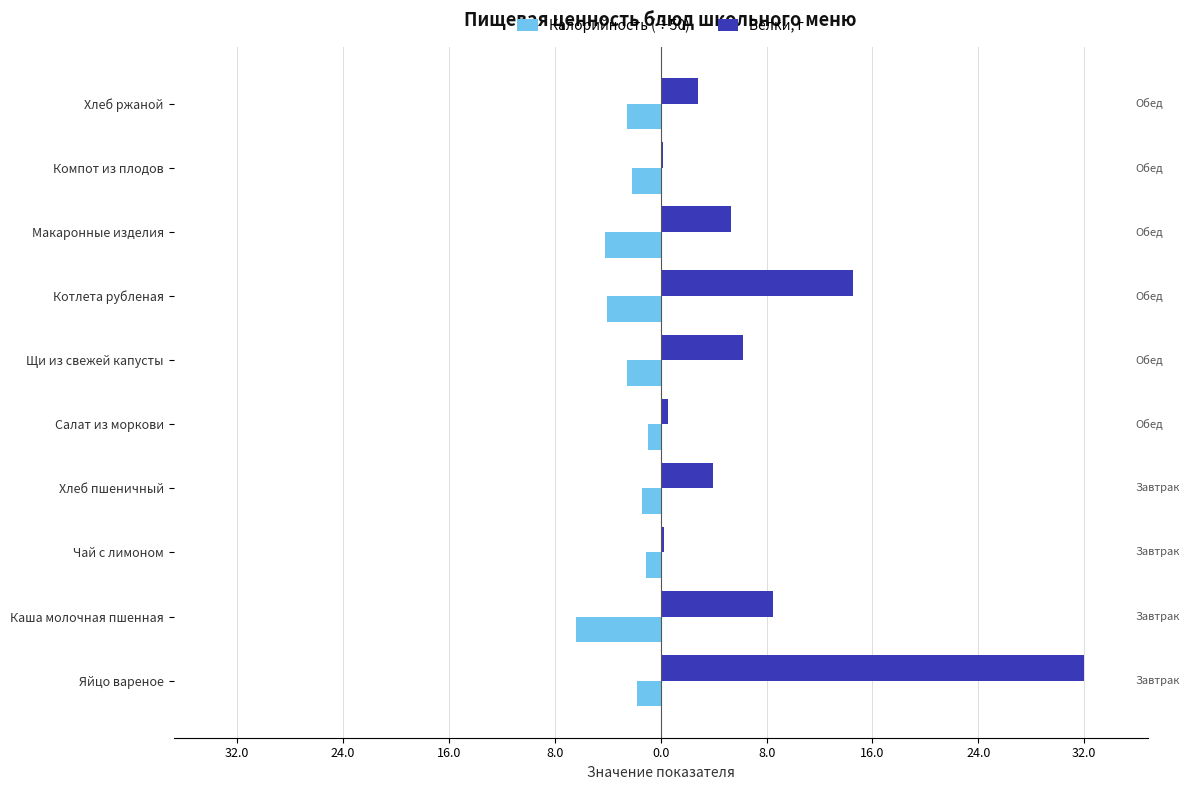

What are all the series names shown in the legend?

Калорийность (÷50), Белки, г